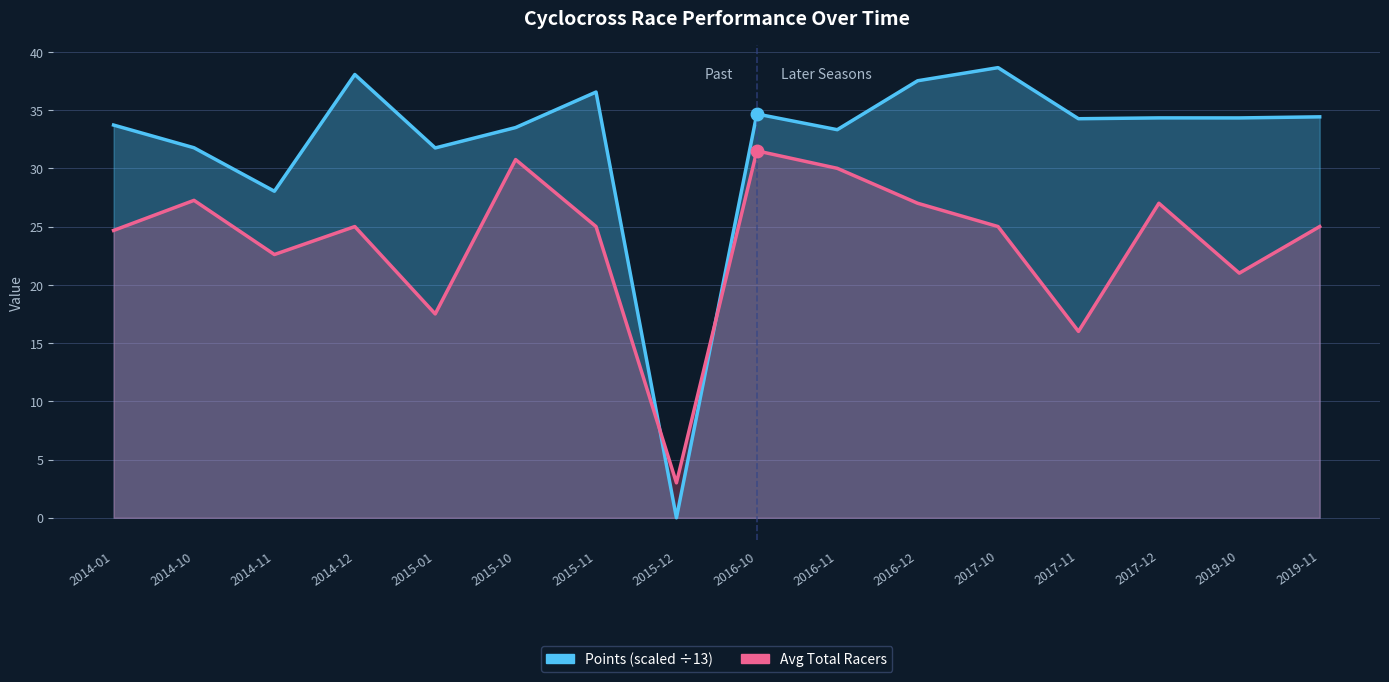

Which label corresponds to the largest value in the chart?

2017-10